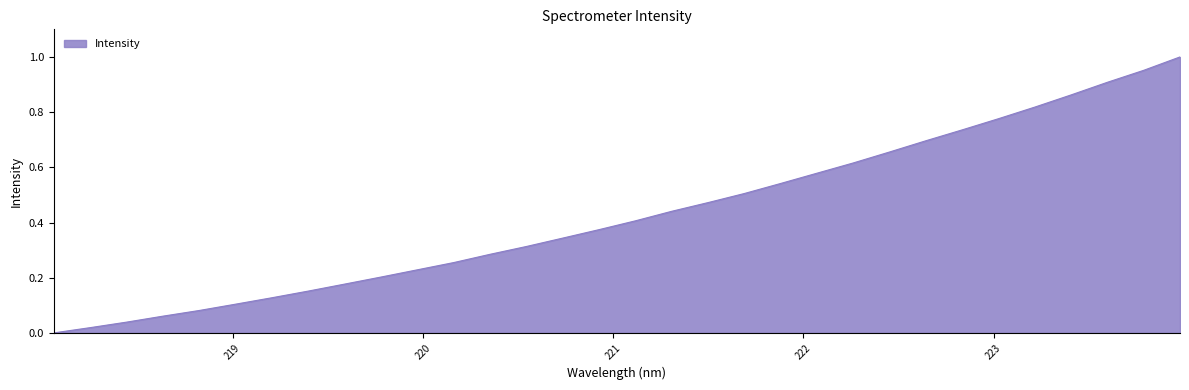

True or false: the data has more than 2 interior local peaks.

False